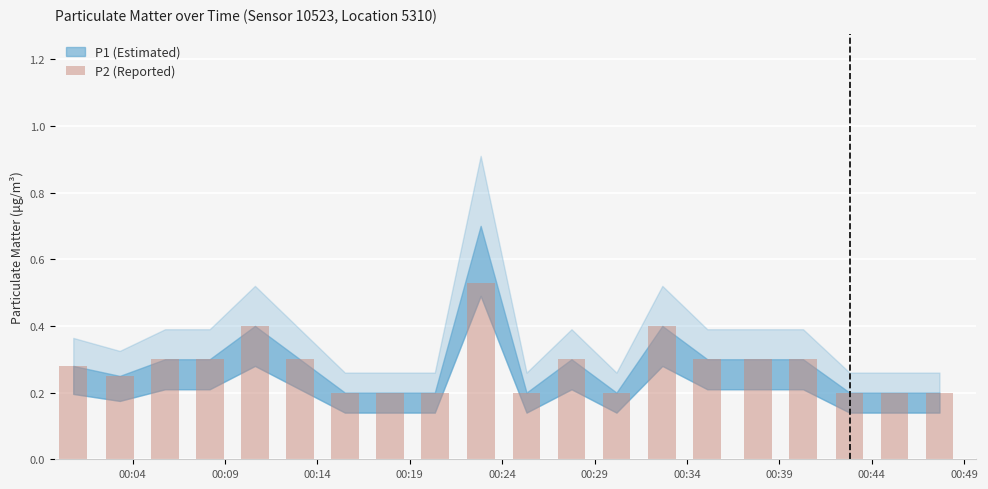

What is the sum of all values?

5.6